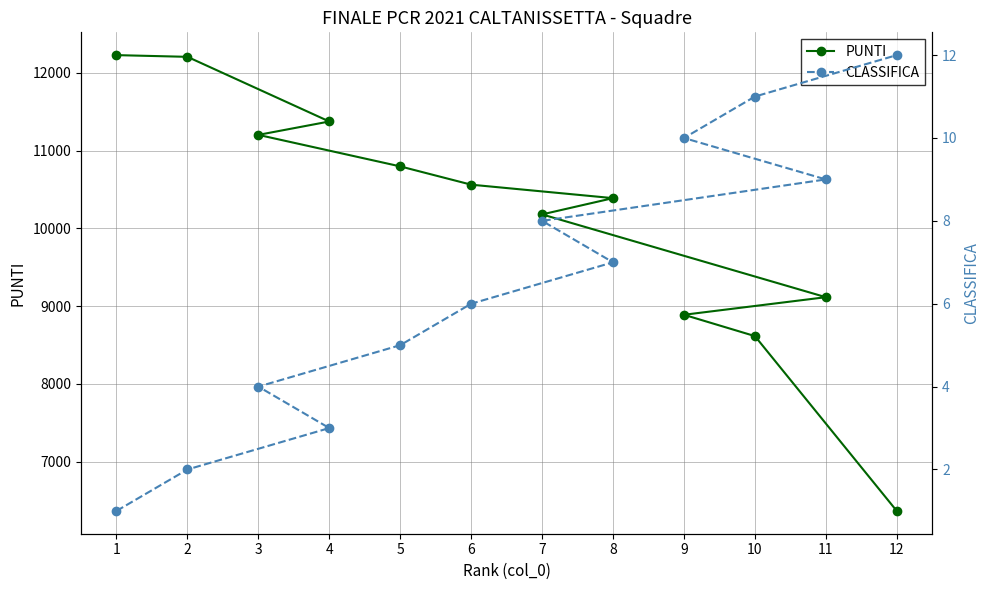

True or false: PUNTI and CLASSIFICA intersect in this chart.

False